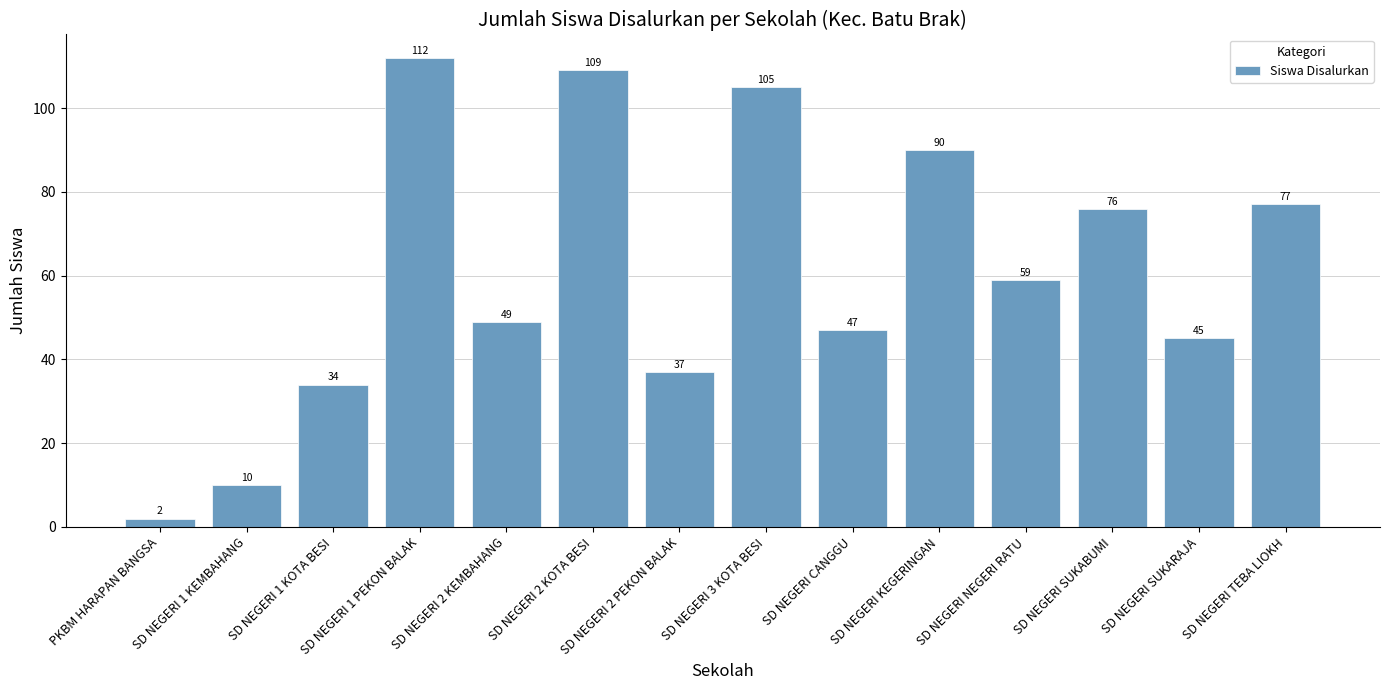

Approximately how many times larger is the value at SD NEGERI 1 PEKON BALAK compared to PKBM HARAPAN BANGSA?

56.0